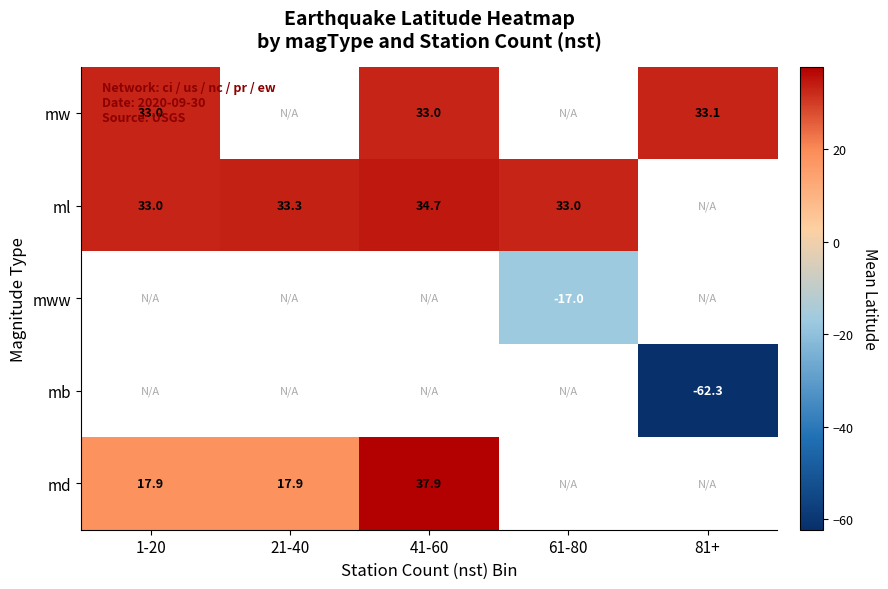

Which series changed the most between 1-20 and 21-40?

ml